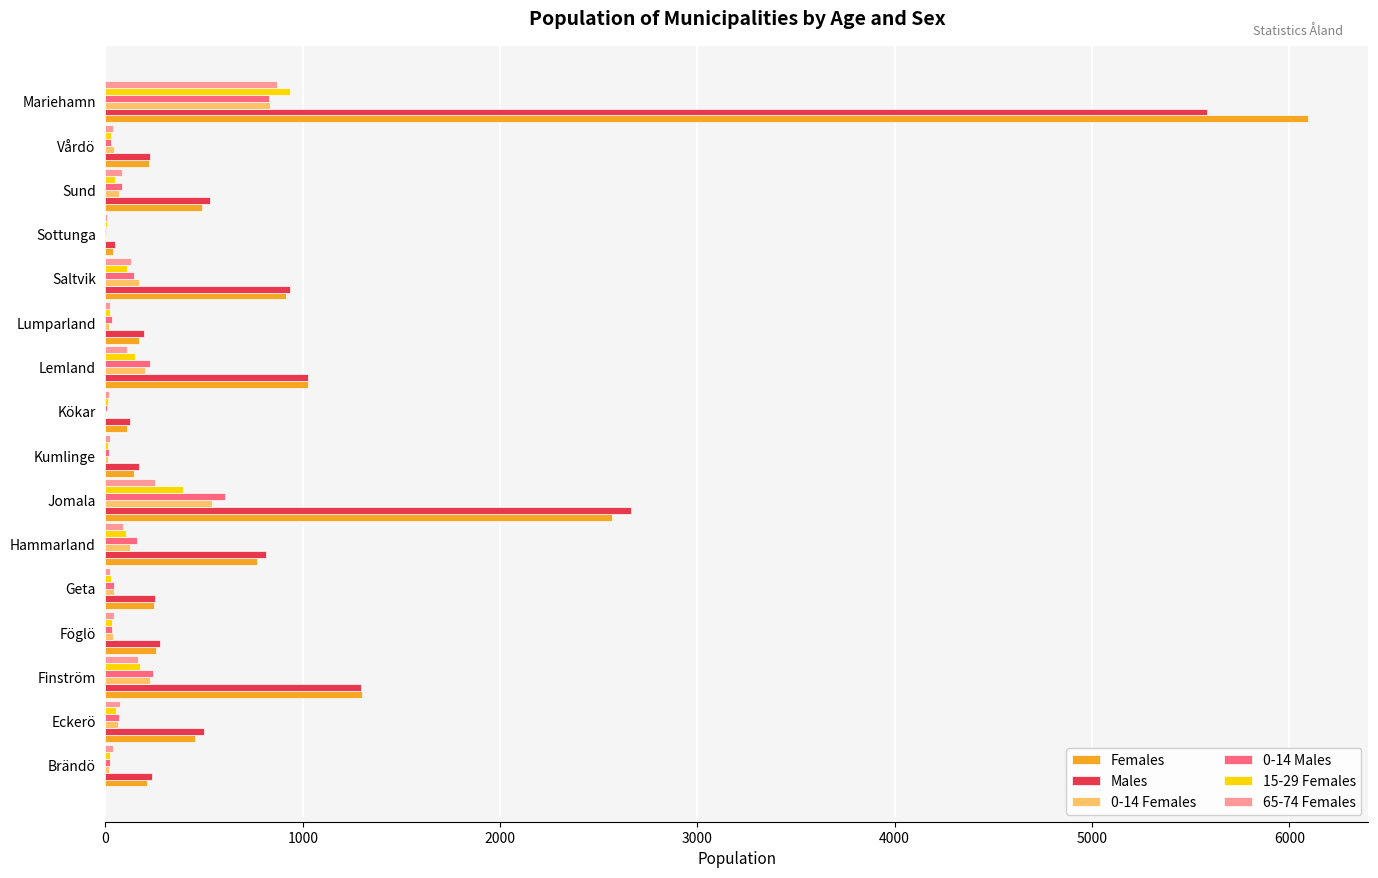

Is it true that Females equals 1482 at Saltvik?

False